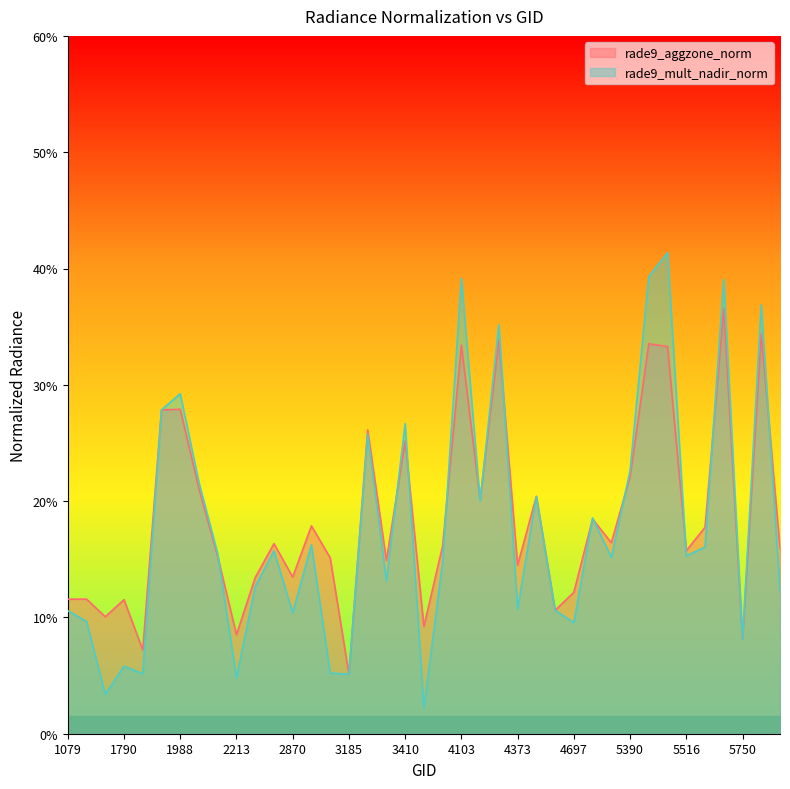

How many data points in rade9_mult_nadir_norm are above 1?

29